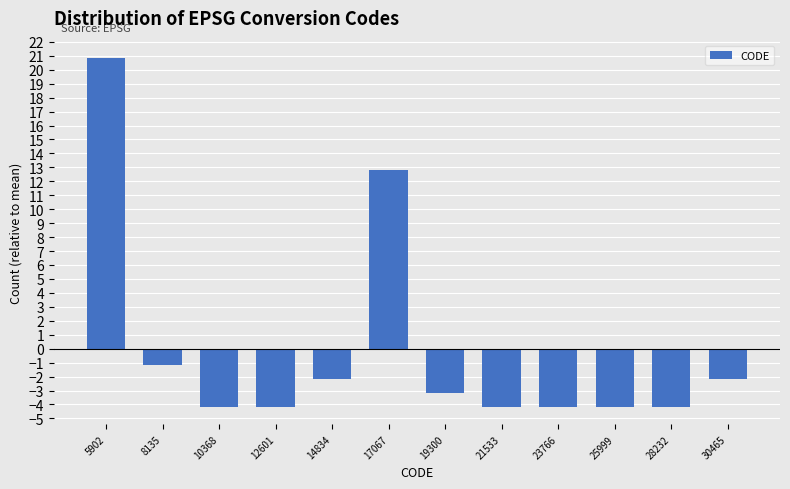

Reading left to right, extract all data points from this chart.

5902=20.8	8135=-1.2	10368=-4.2	12601=-4.2	14834=-2.2	17067=12.8	19300=-3.2	21533=-4.2	23766=-4.2	25999=-4.2	28232=-4.2	30465=-2.2